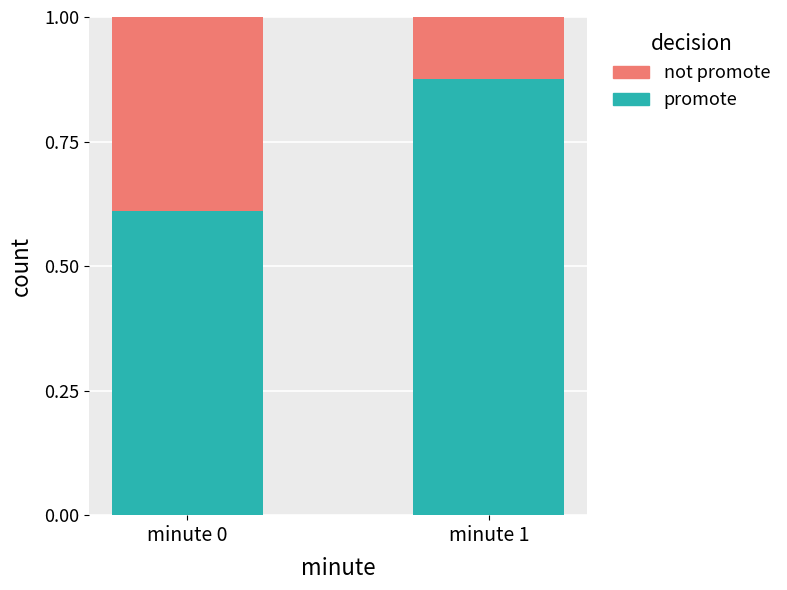

What is the sum of the promote values at minute 1 and minute 0?

1.5